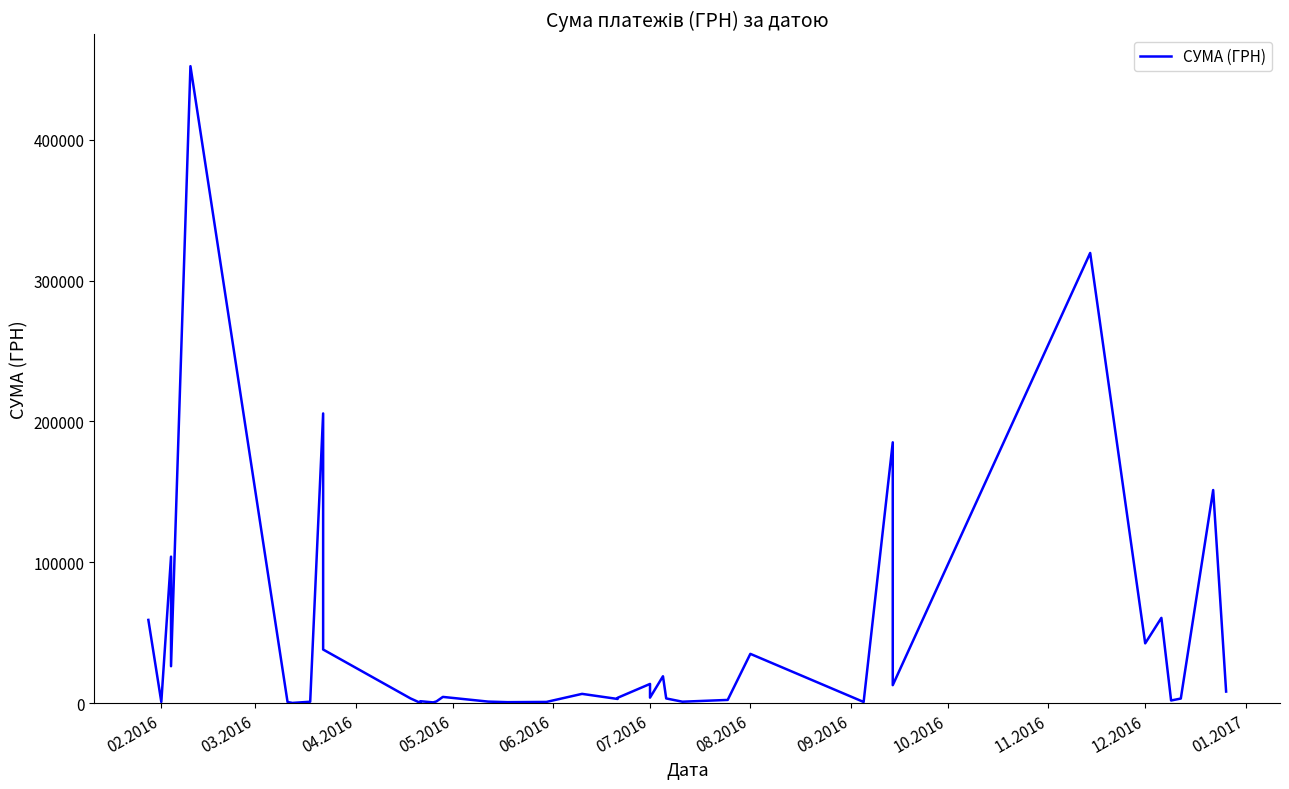

The chart shows a value of 906.0 at 28. True or false?

False